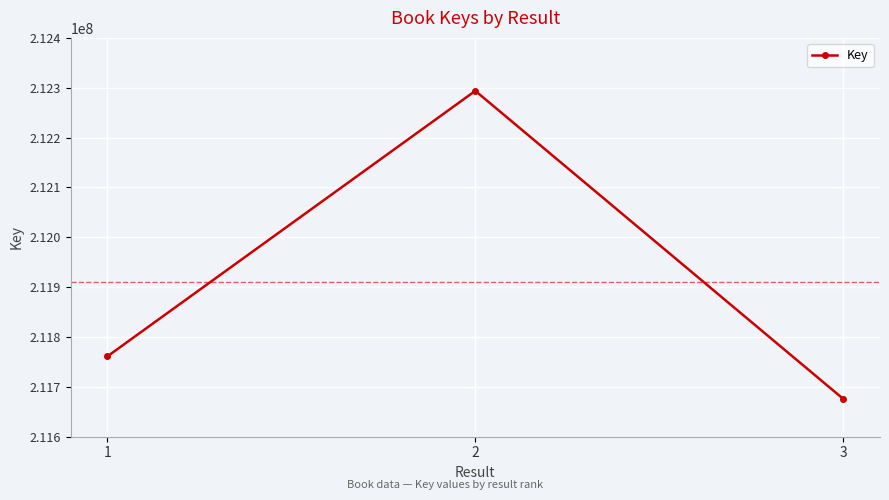

List the labels in order of value, largest first.

2, 1, 3